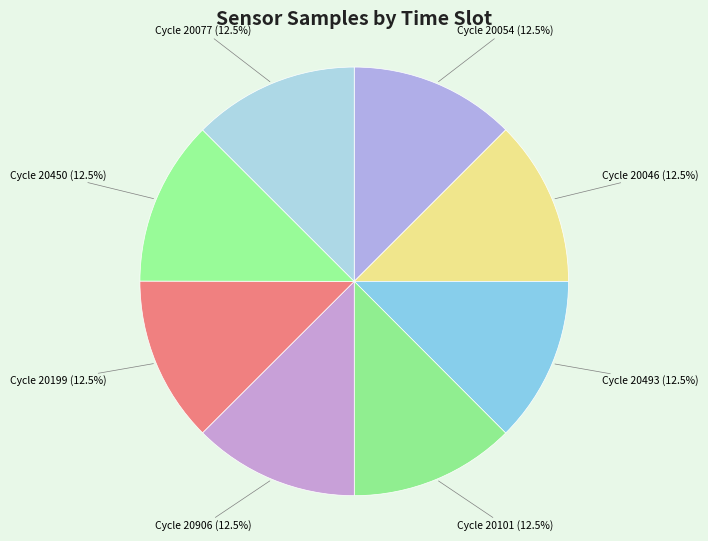

Count the number of slices in the pie.

8